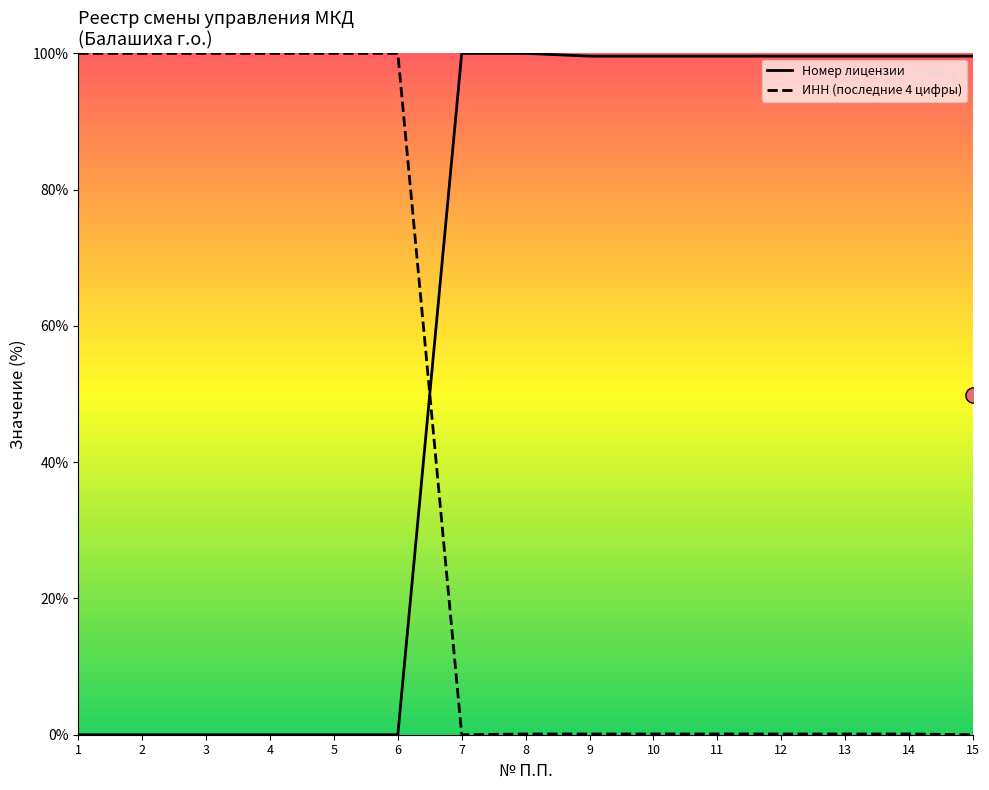

Which series reaches the minimum Y coordinate?

Номер лицензии